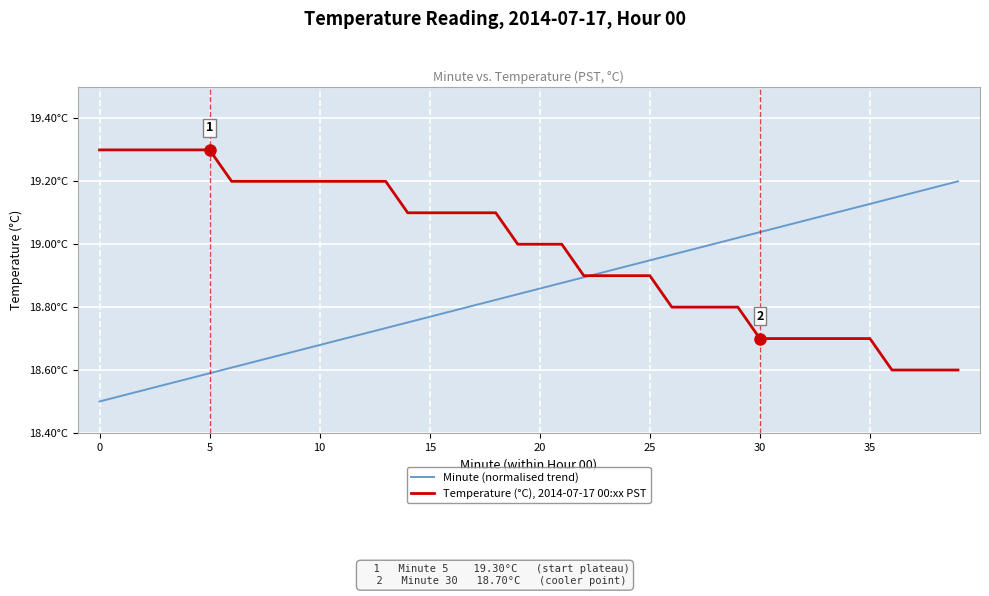

Does the chart display data point markers on the line(s)?

No